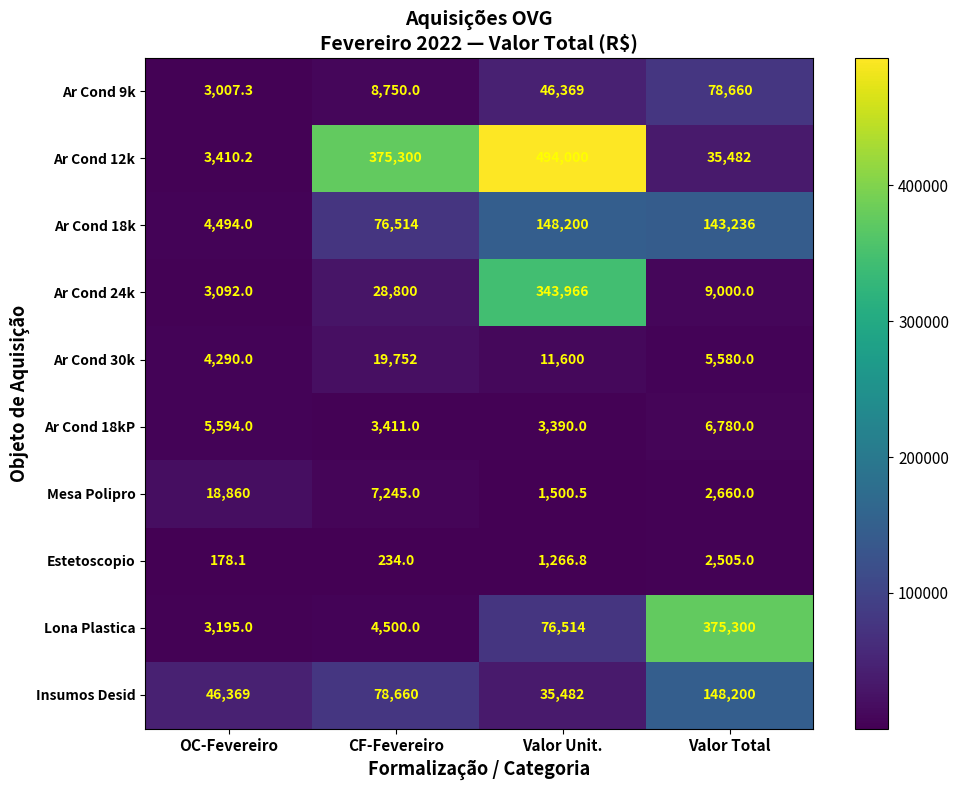

Rank the series at Valor Total from lowest to highest value.

Estetoscopio, Mesa Polipro, Ar Cond 30k, Ar Cond 18kP, Ar Cond 24k, Ar Cond 12k, Ar Cond 9k, Ar Cond 18k, Insumos Desid, Lona Plastica